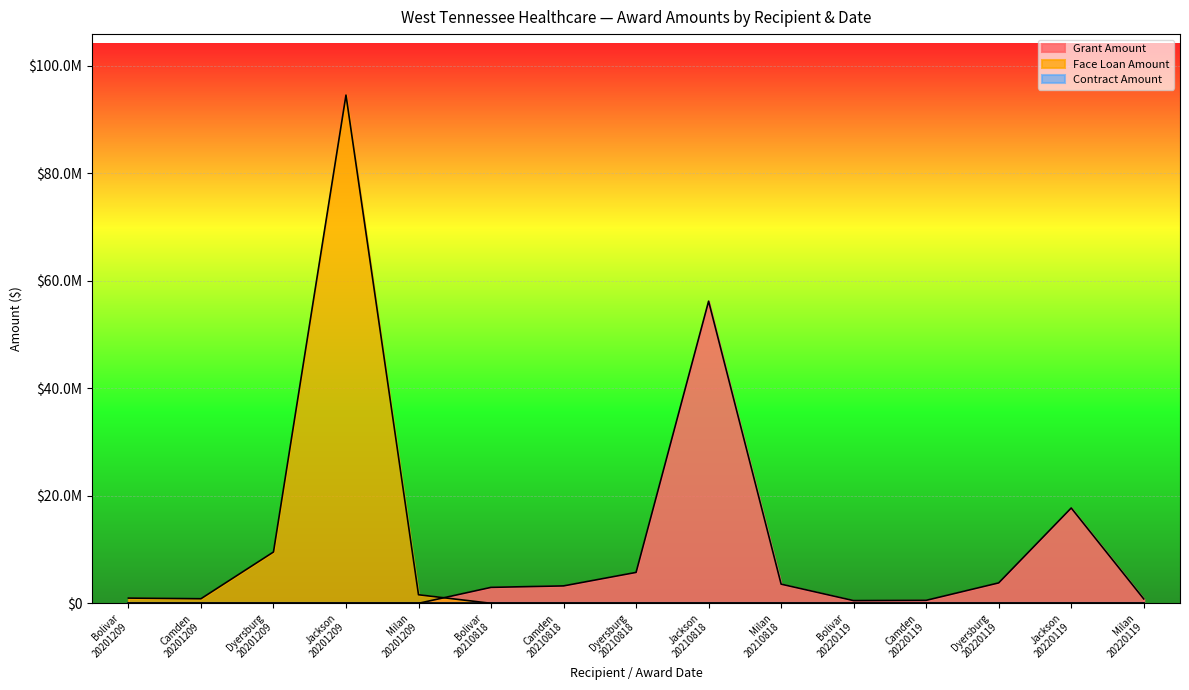

Rank the series by their maximum value, from highest to lowest.

Face Loan Amount, Grant Amount